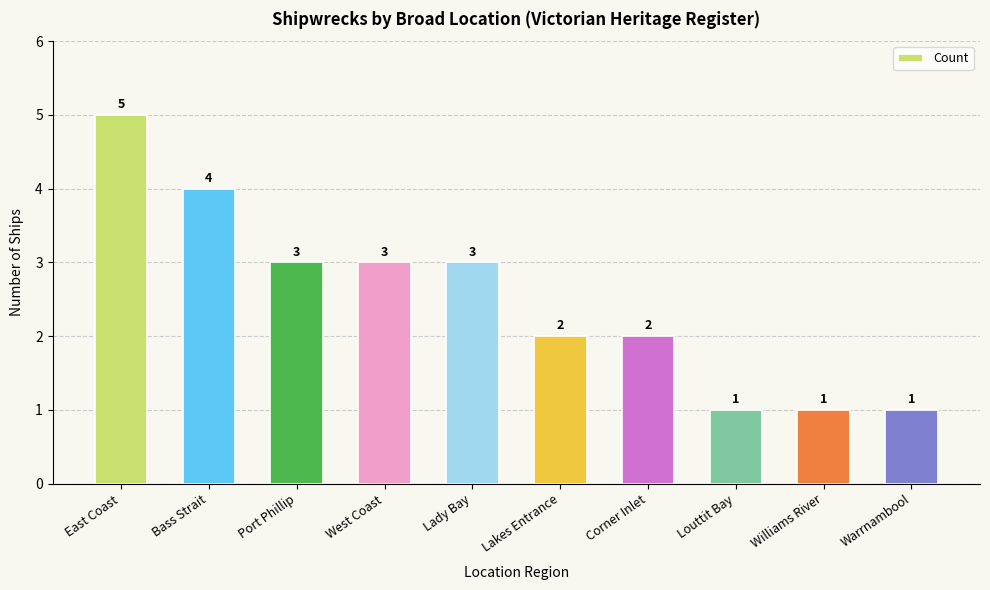

What is the value of the 5th bar from the left?

3